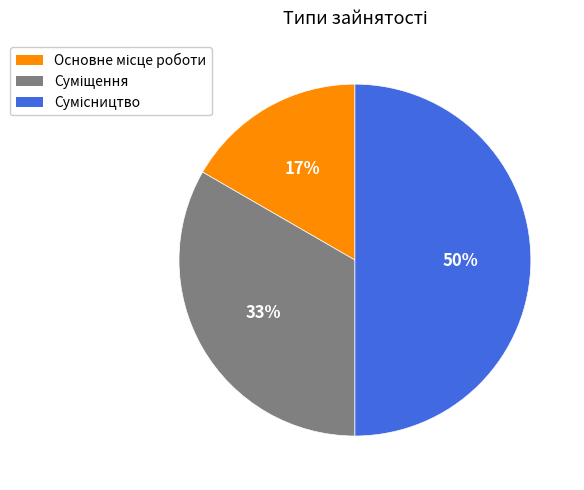

To the nearest percent, what is the average slice percentage?

33%